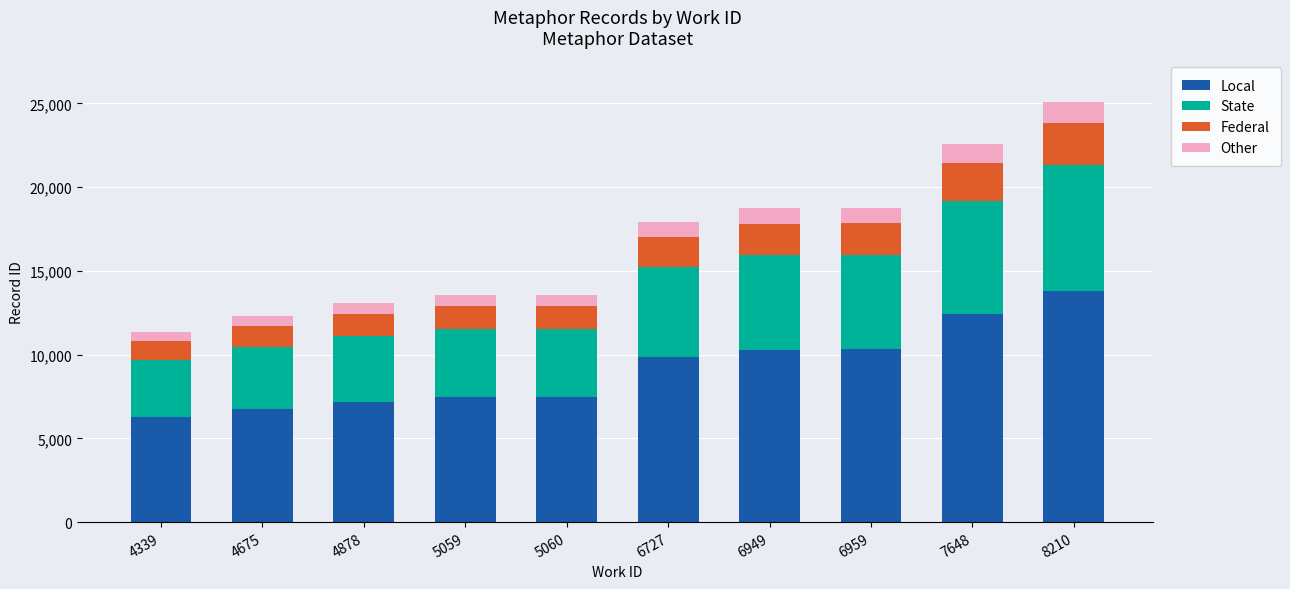

What is the average value of the Local series?

9178.4